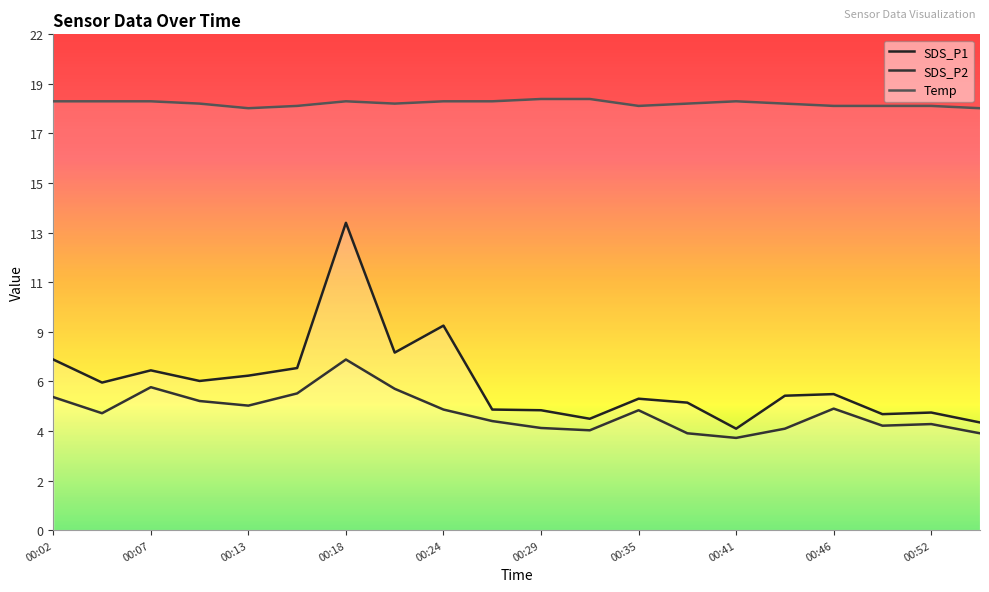

How many interior local valleys does the SDS_P1 series have?

6